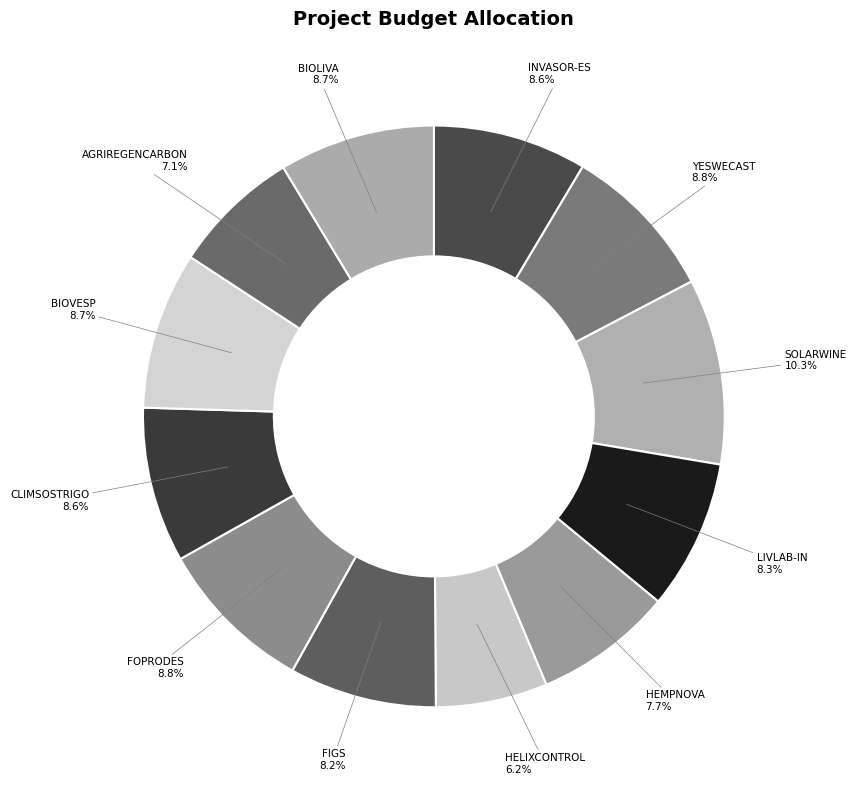

The SOLARWINE slice represents 10% of the pie. True or false?

True